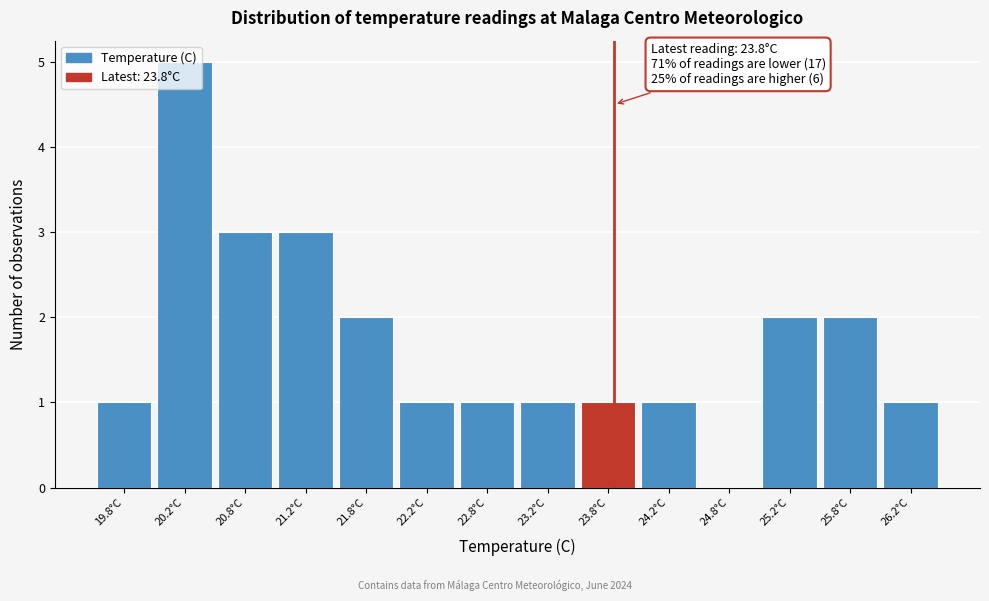

Over which range of the x-axis is the bar tallest?

20.0 to 20.5